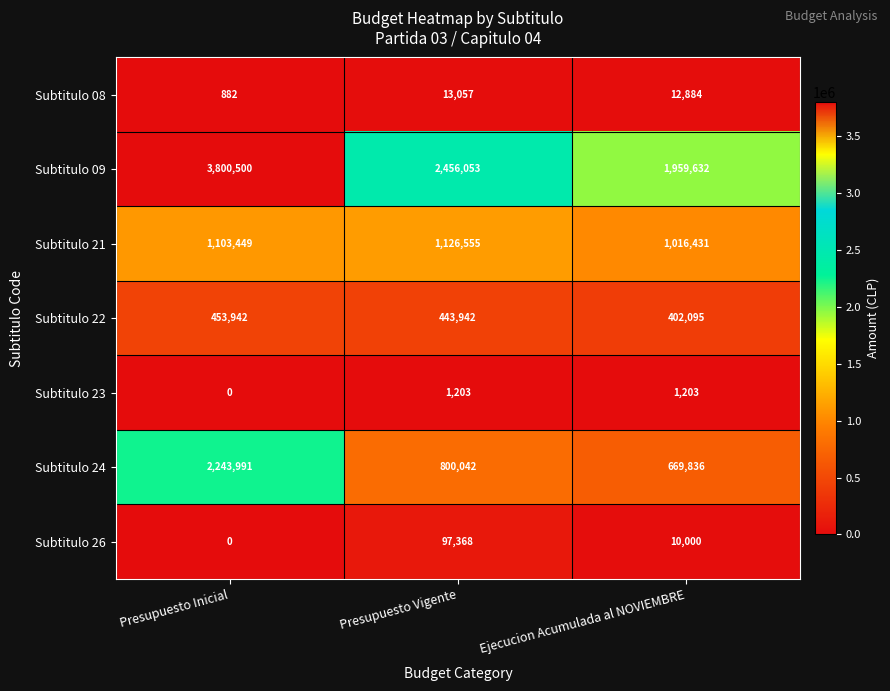

What is the difference between the Subtitulo 21 values at Presupuesto Vigente and Ejecucion Acumulada al NOVIEMBRE?

110124